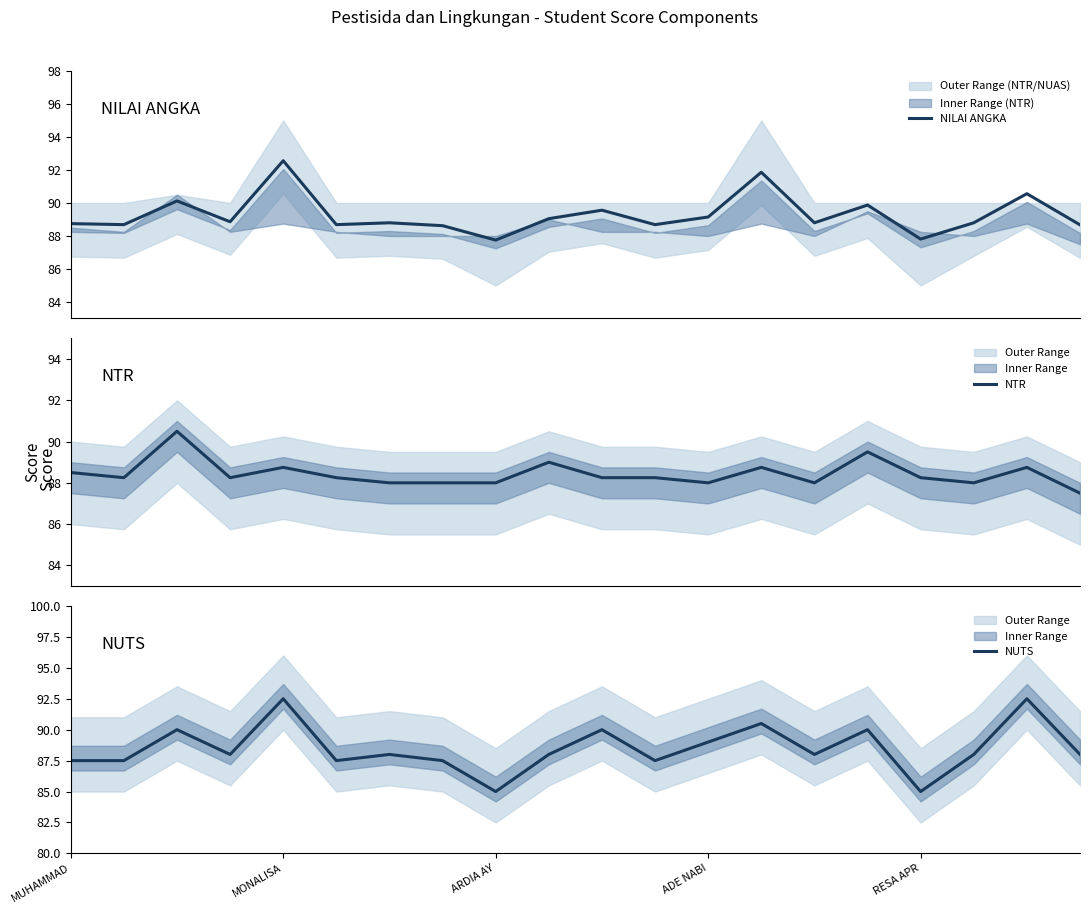

The value of NUTS at ADE NABI is 122.8. True or false?

False